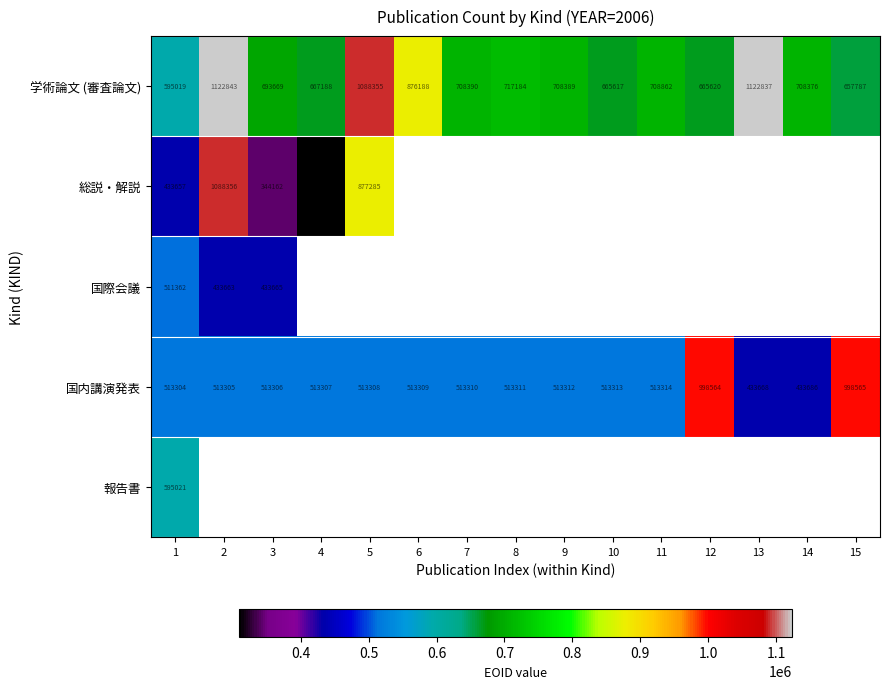

At which category does the chart reach its minimum across all series?

4